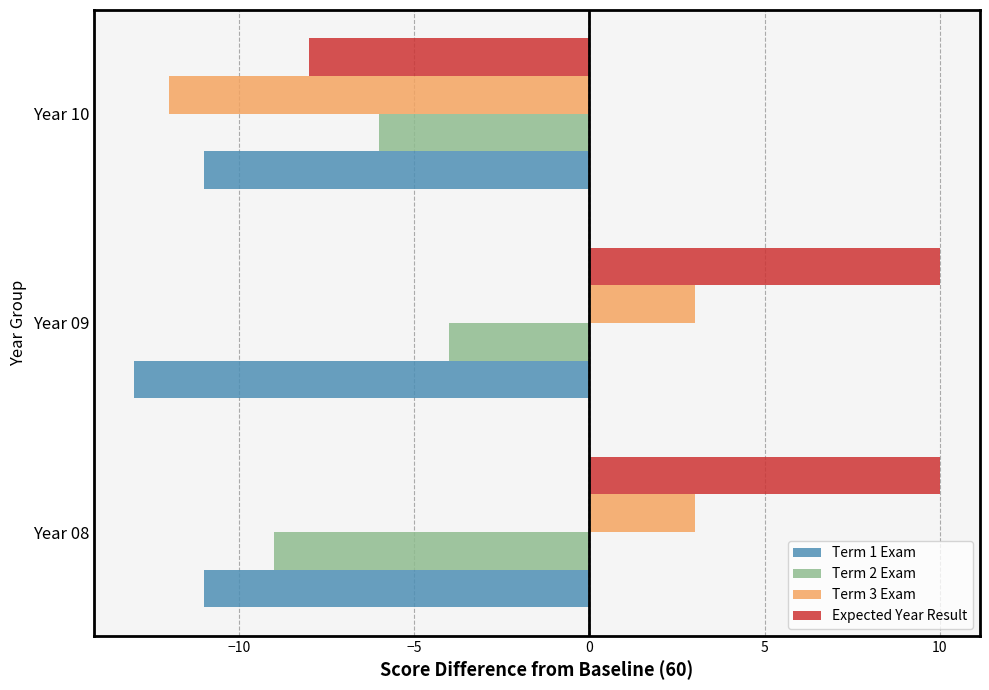

Which series has the largest range (max minus min)?

Expected Year Result